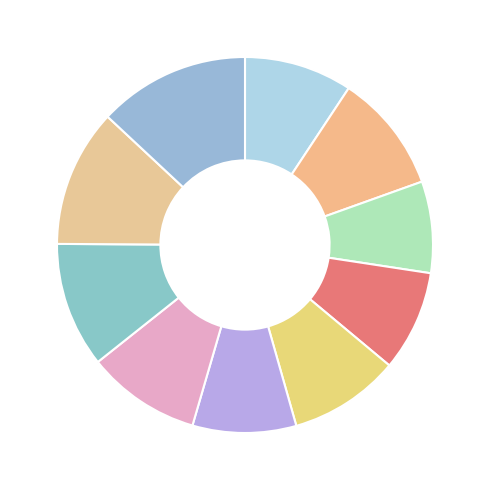

Is there any slice that represents more than half of the pie?

No